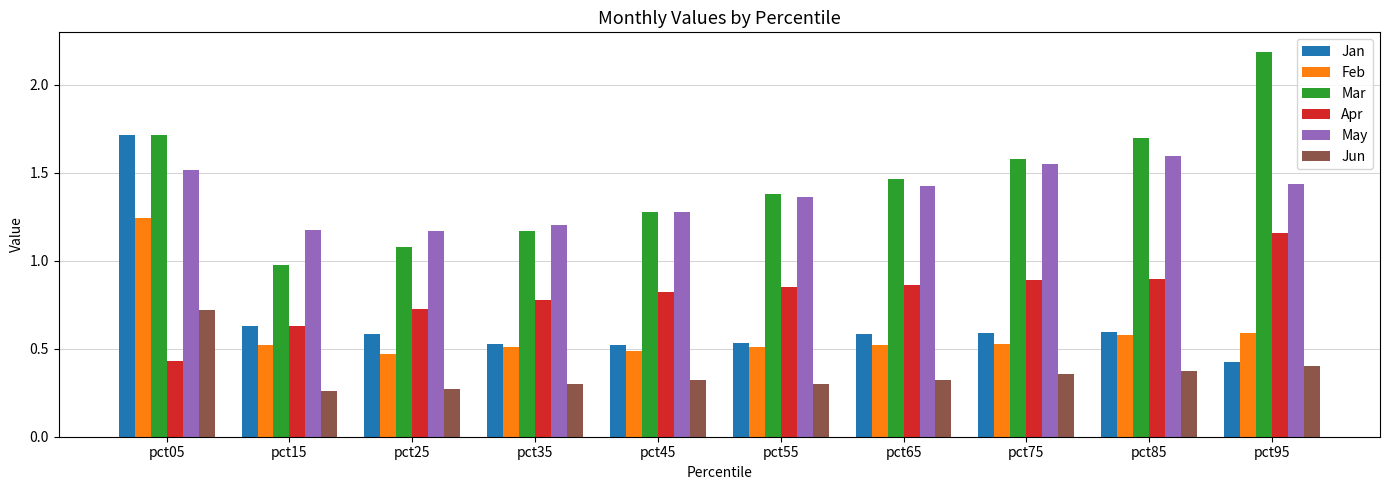

At which category is the sum across all series the highest?

pct05